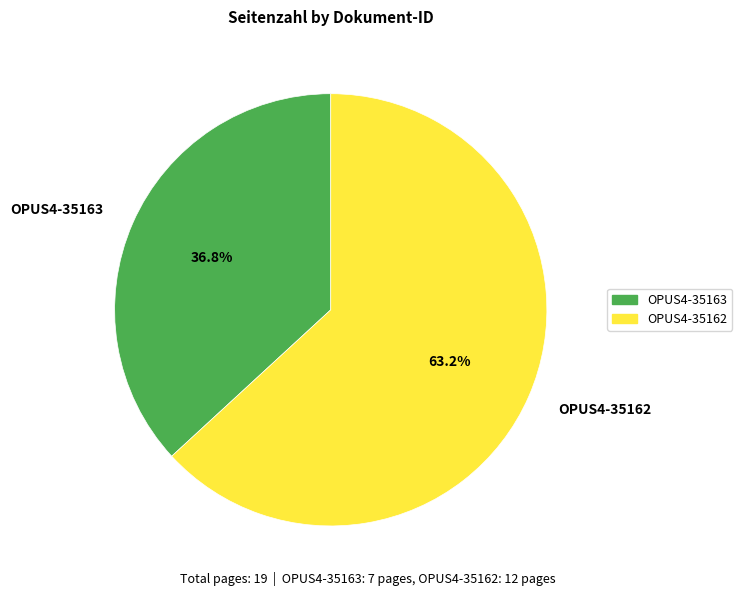

Is it true that OPUS4-35162 is 63% of the pie?

True